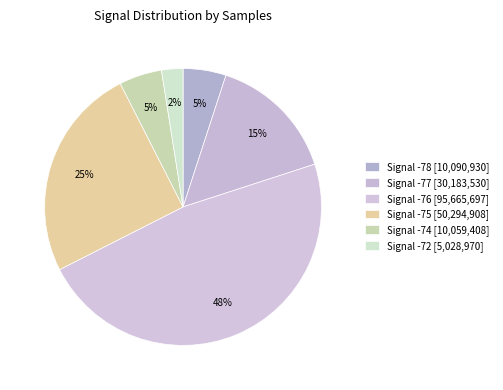

How many slices are in this pie chart?

6